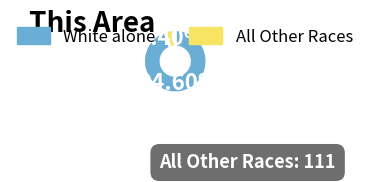

Combined, do White alone and All Other Races account for over 50%?

Yes